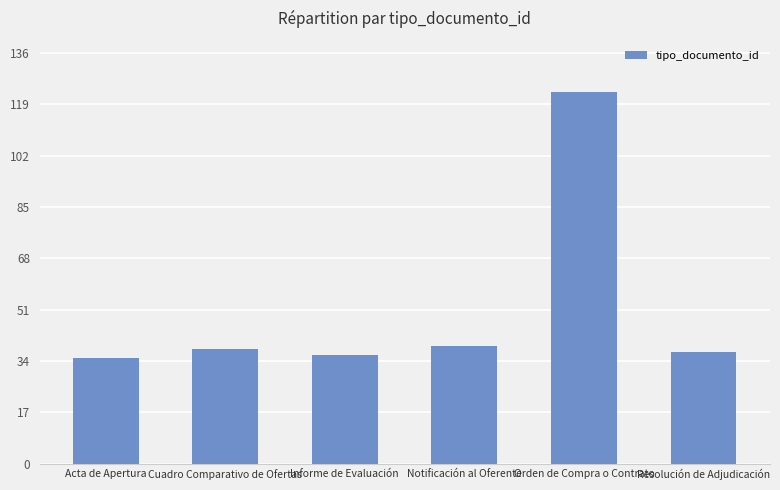

The chart shows a value of 72 at Orden de Compra o Contrato. True or false?

False